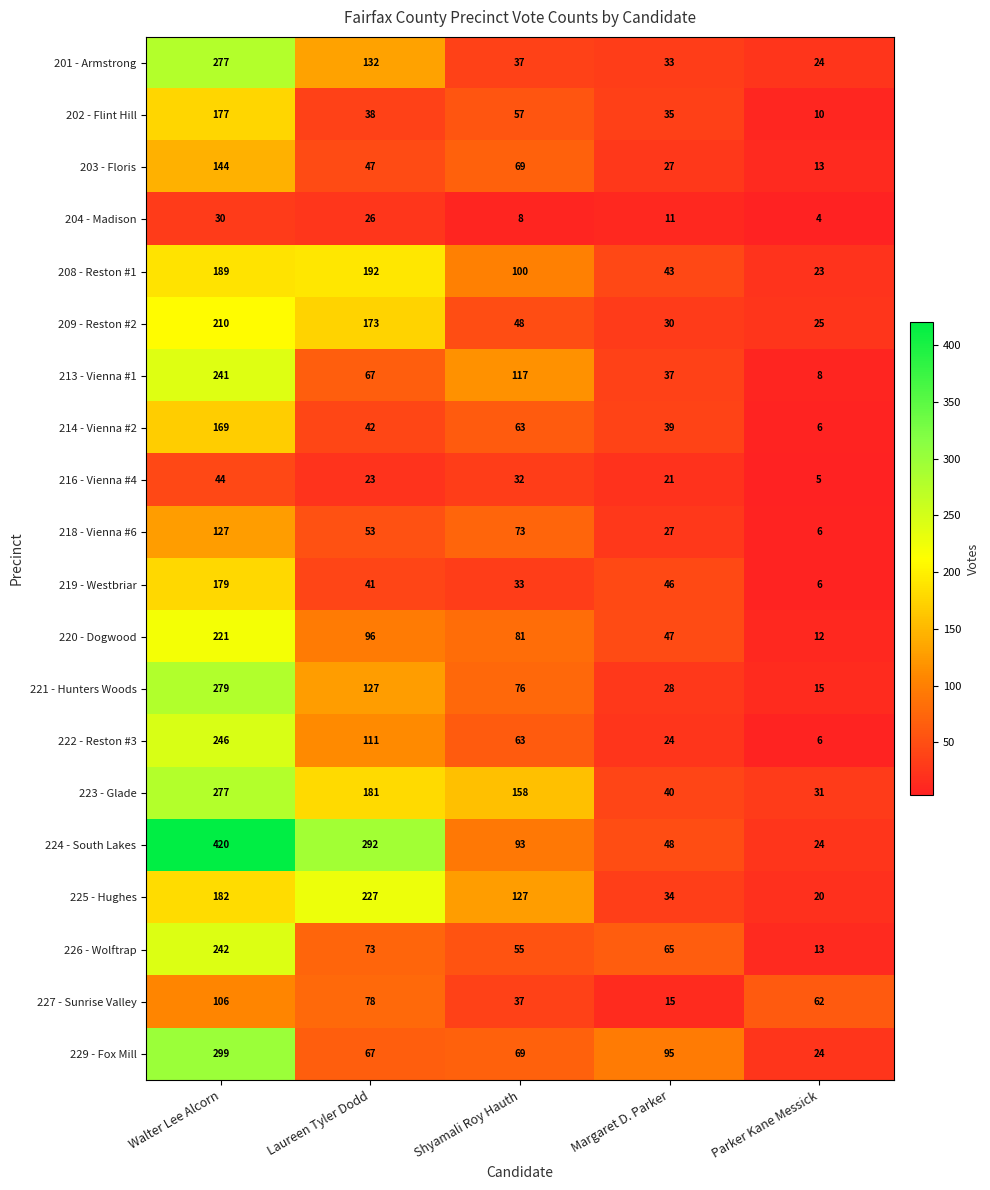

What is the difference between the maximum and minimum values in the 224 - South Lakes series?

396